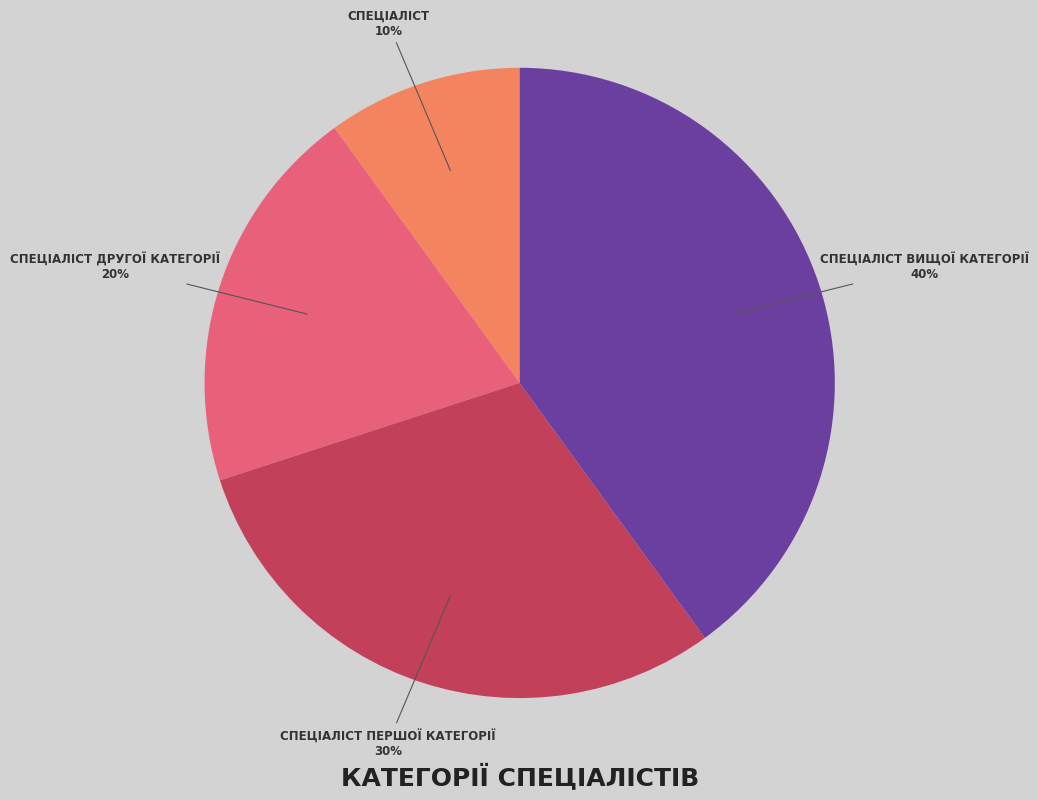

To the nearest percent, what is the difference between the largest and smallest slice percentages?

30%